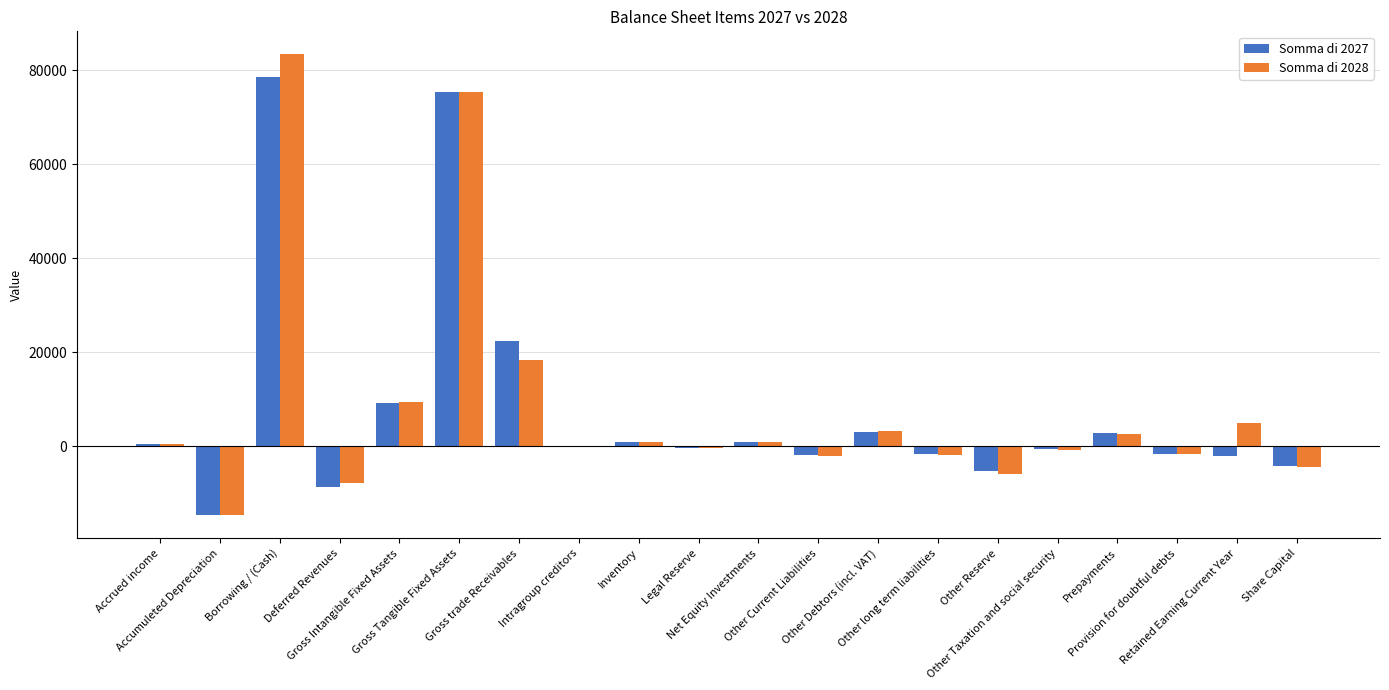

Which series changed the most between Other Reserve and Share Capital?

Somma di 2028